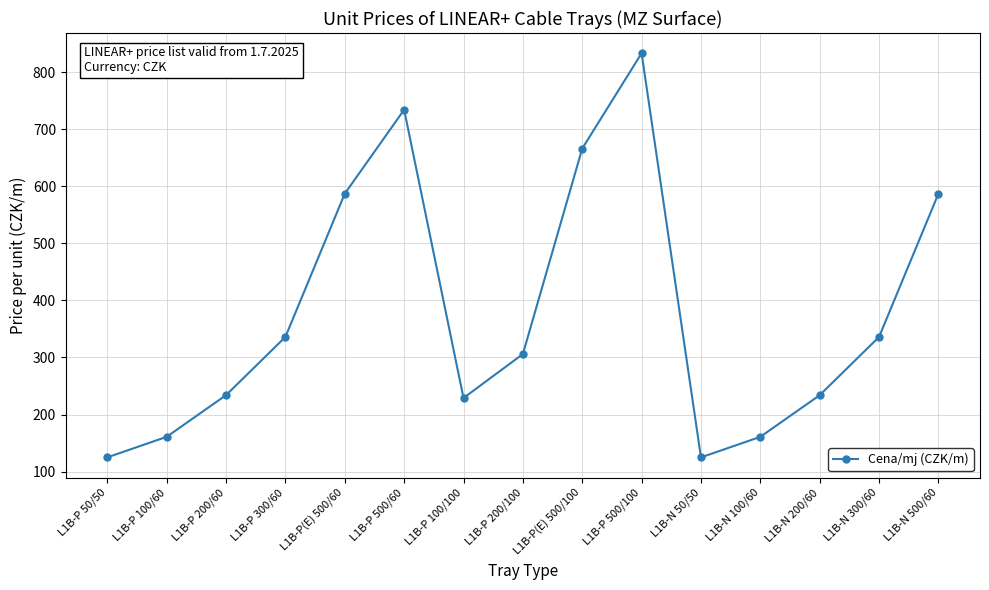

Does the chart have visible grid lines?

Yes